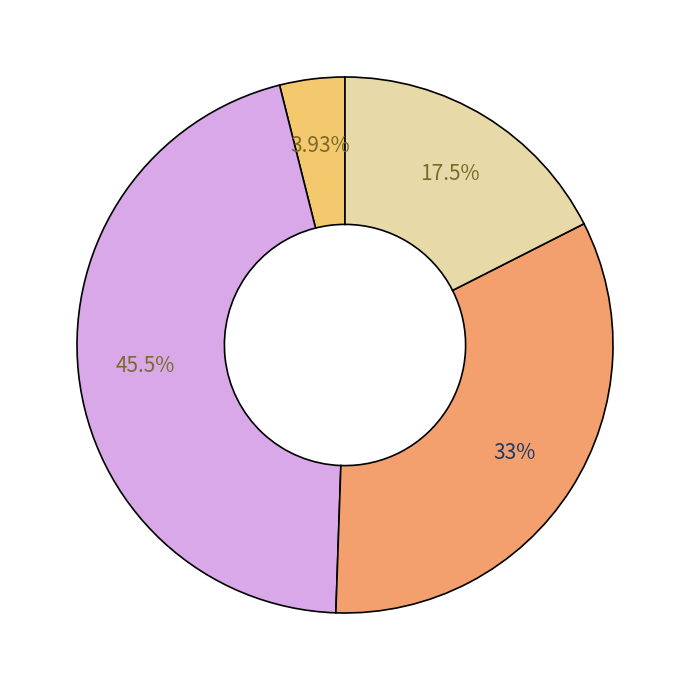

Does any single category account for the majority?

No